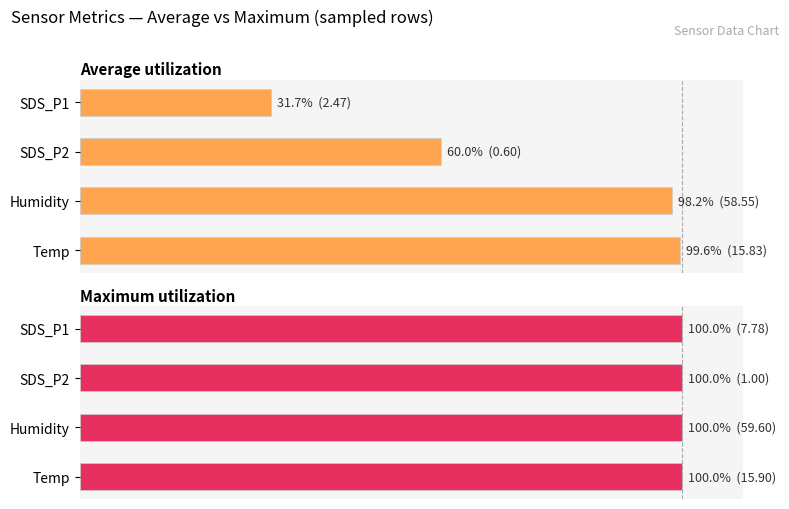

Which has a higher value, Humidity or SDS_P1?

Humidity